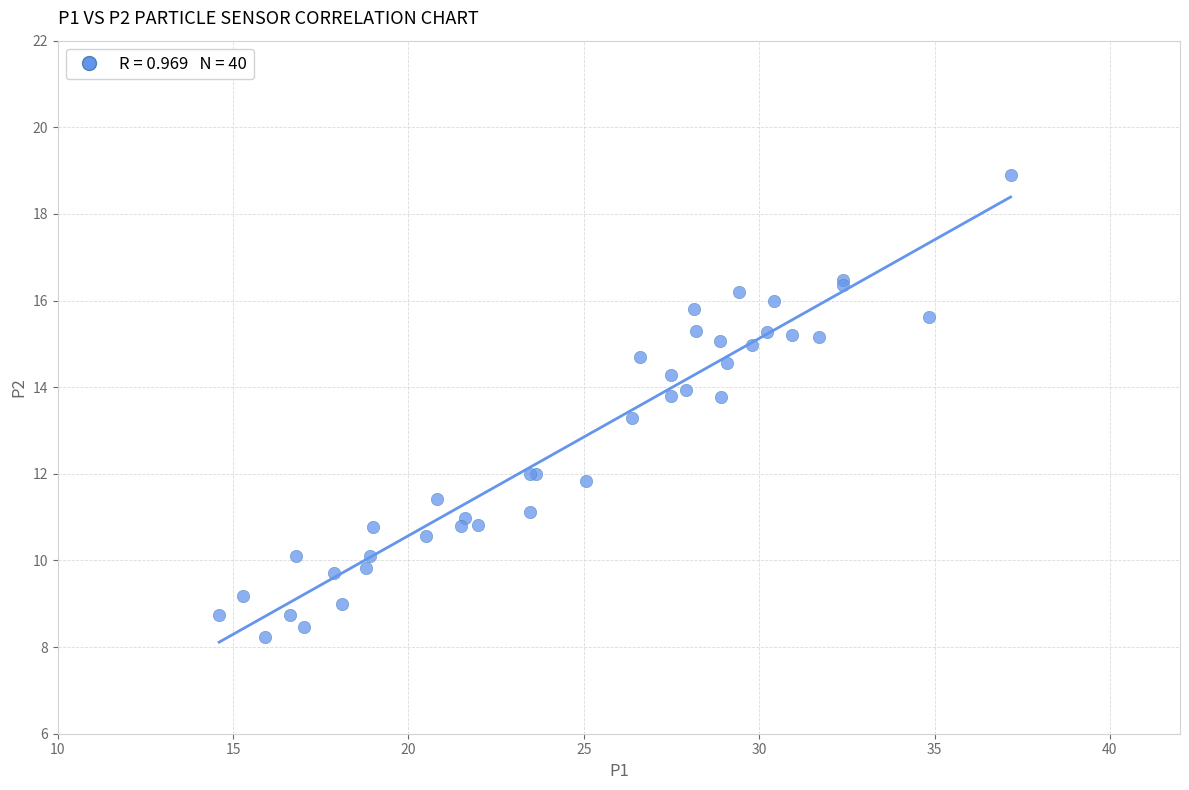

What Y value in the scatter plot is closest to 13?

13.3